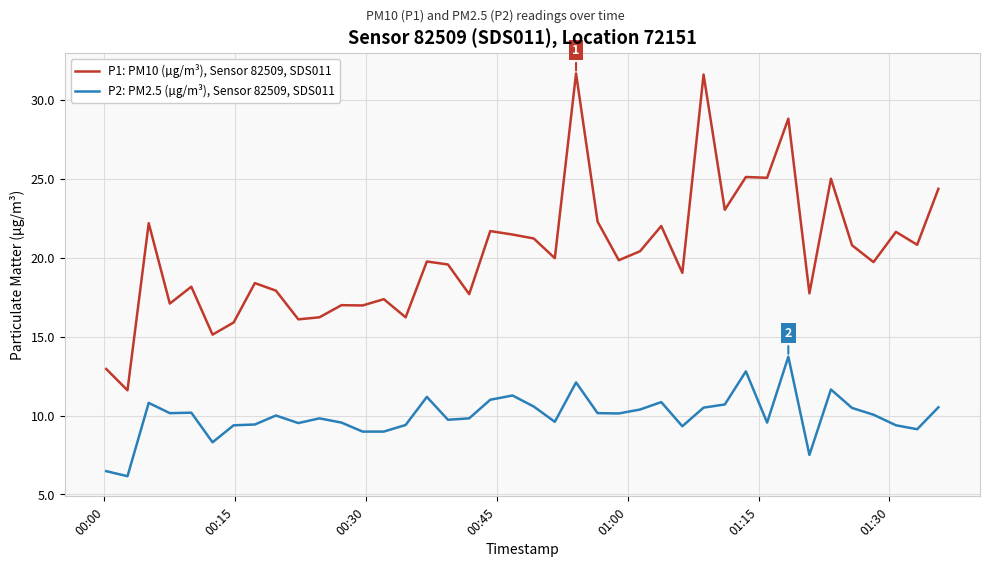

True or false: P1: PM10 (µg/m³), Sensor 82509, SDS011 and P2: PM2.5 (µg/m³), Sensor 82509, SDS011 intersect in this chart.

False